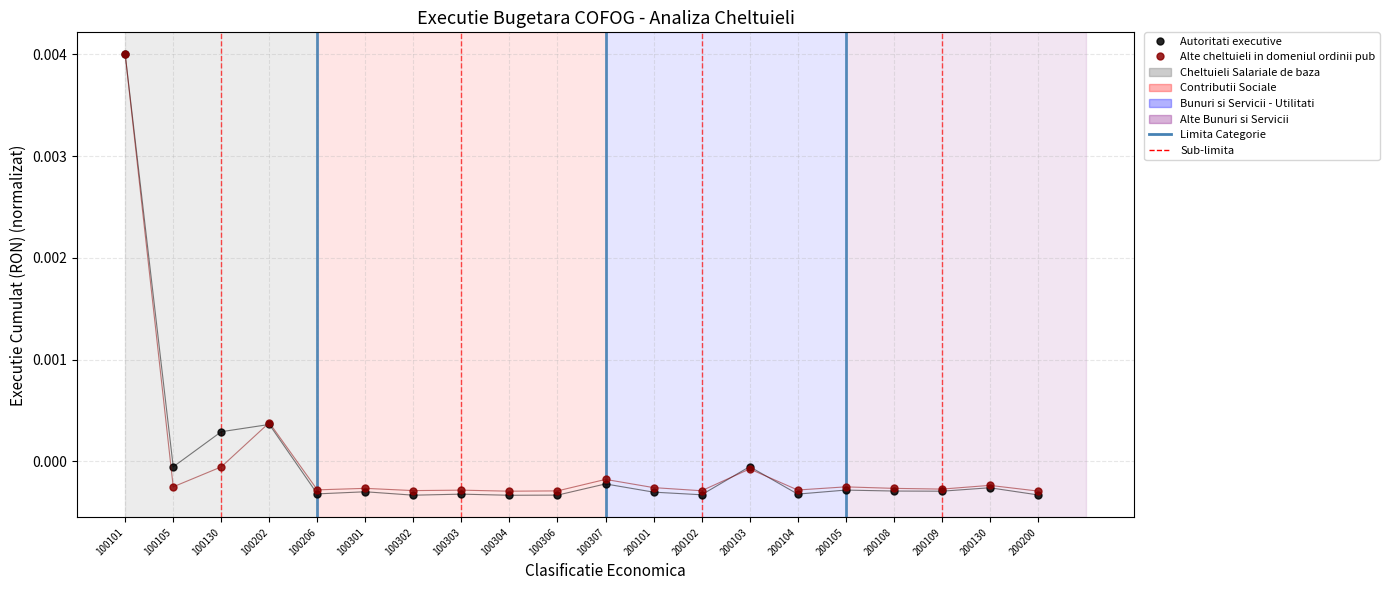

Between 100130 and 100303, which series saw the biggest shift?

Autoritati executive